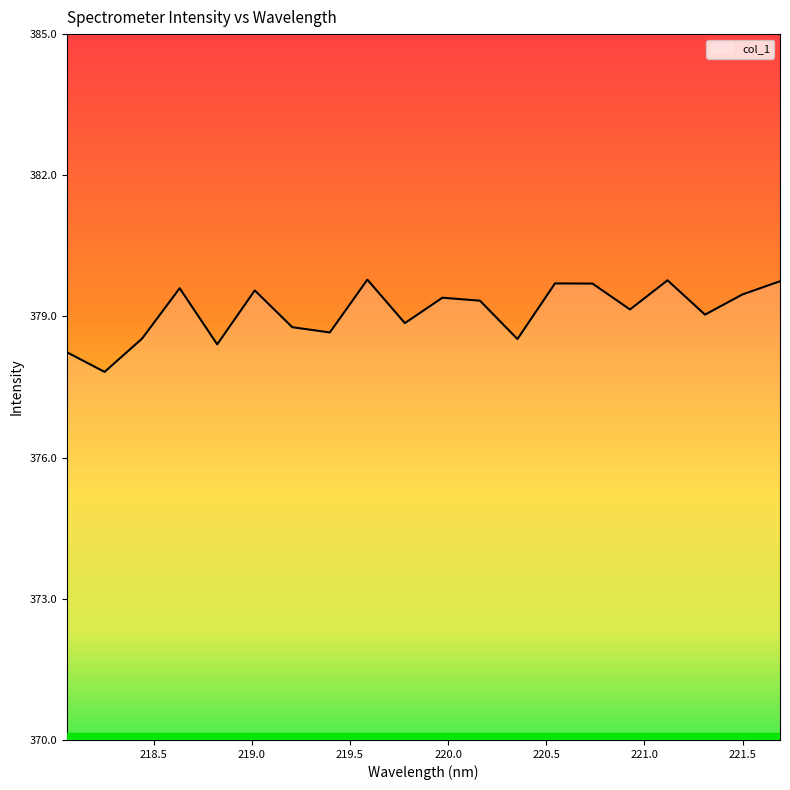

What is the maximum value shown in the chart?

379.8